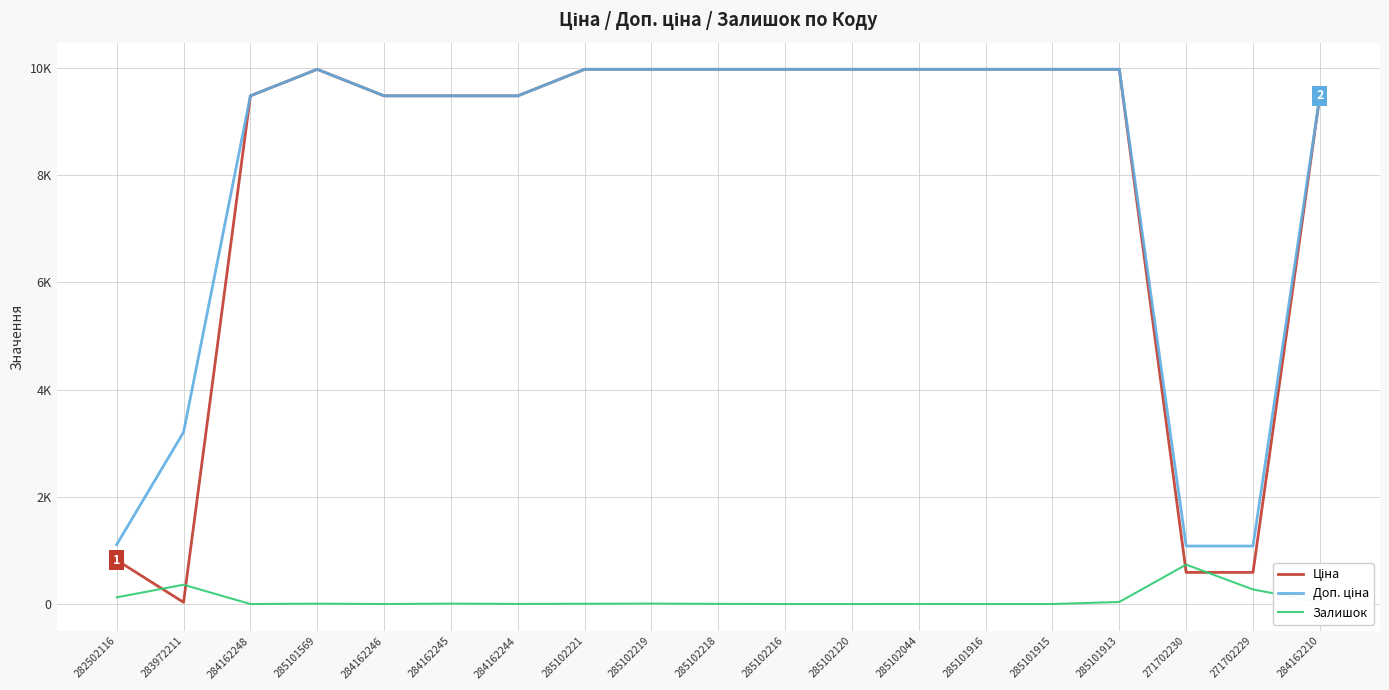

How many times do Ціна and Залишок cross each other?

4